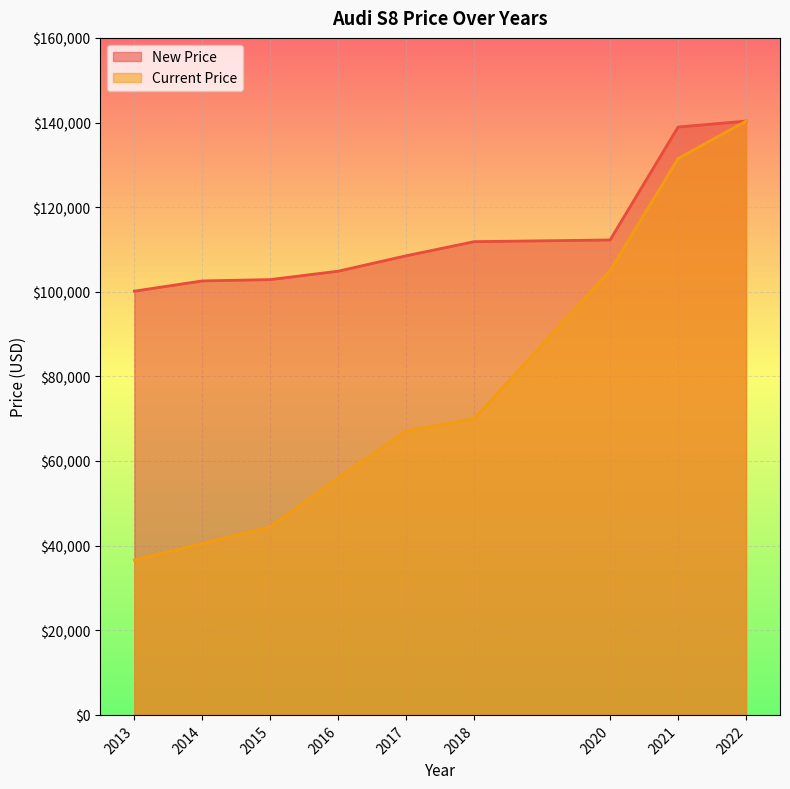

What is the maximum value for New Price?

140338